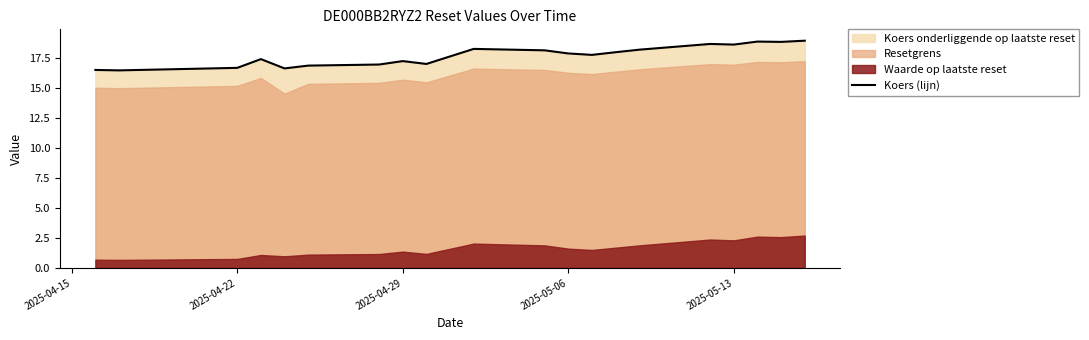

The Koers (lijn) series shows 17.9 at 2025-05-06. True or false?

True